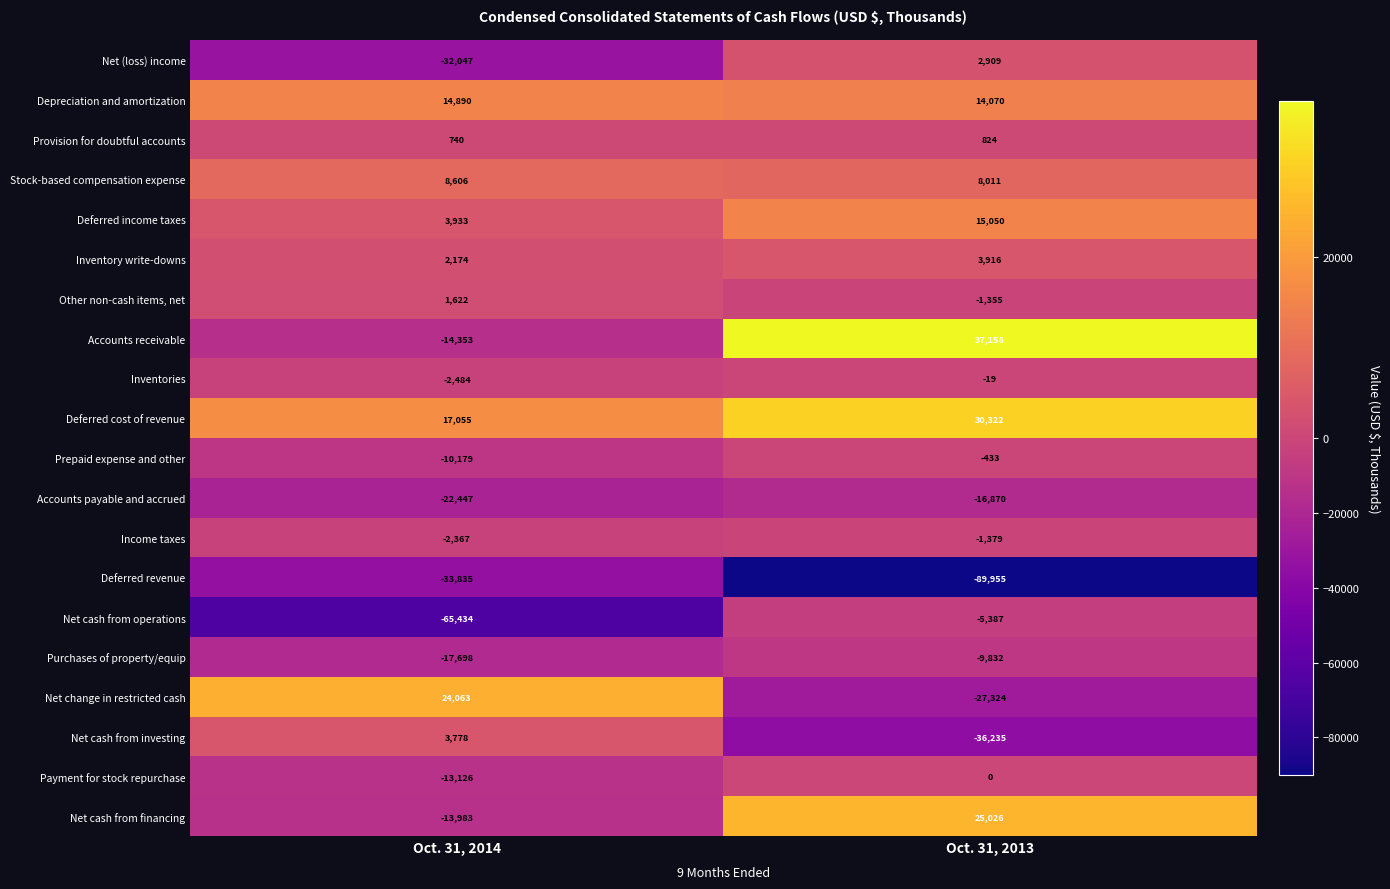

What is the total value across all series at Oct. 31, 2014?

-151092